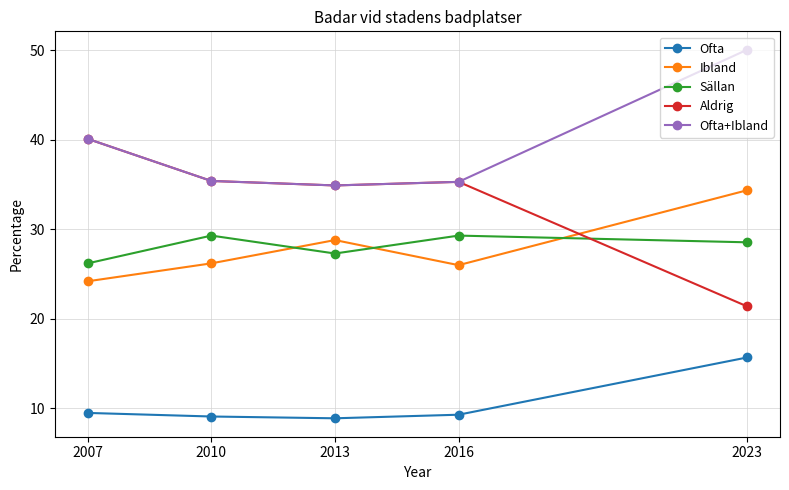

The value of Ofta at 2023 is 15.7. True or false?

True